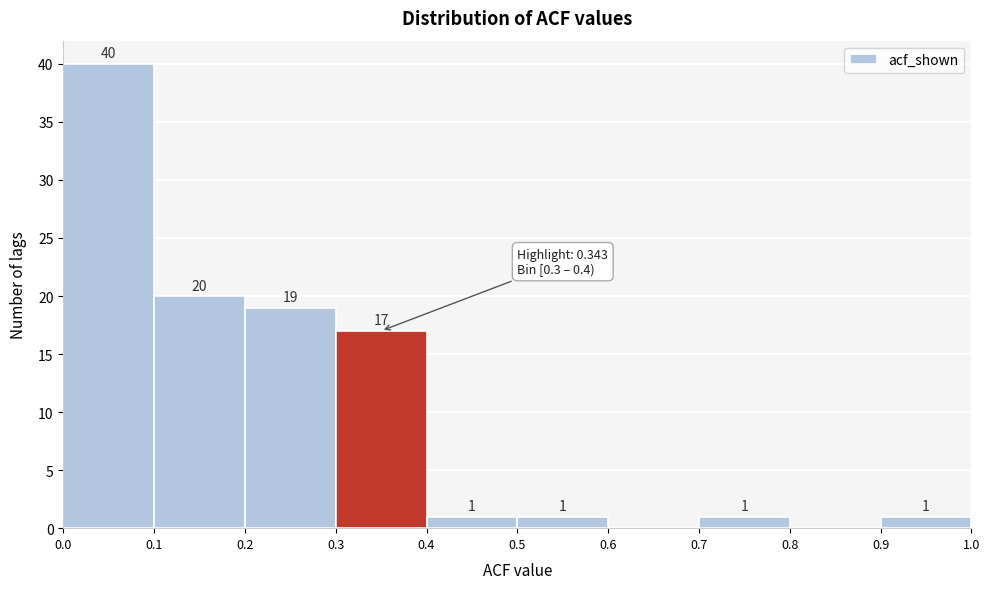

Over which range of the x-axis is the bar tallest?

0.0 to 0.1